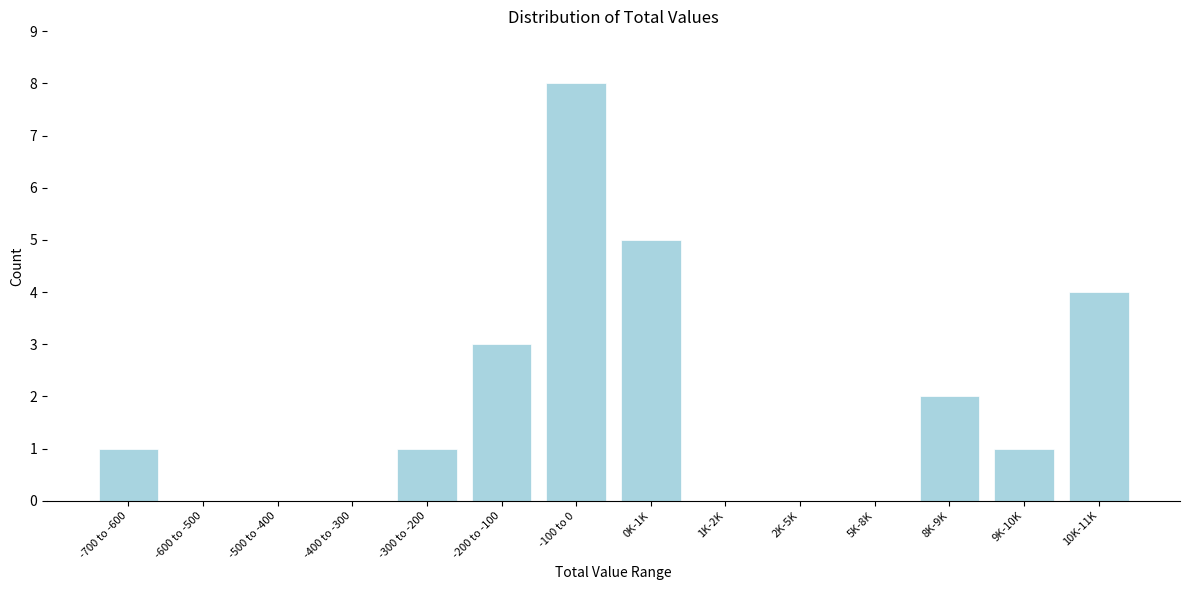

Reading left to right, list all the values displayed in this chart.

-700 to -600=1	-600 to -500=0	-500 to -400=0	-400 to -300=0	-300 to -200=1	-200 to -100=3	-100 to 0=8	0K-1K=5	1K-2K=0	2K-5K=0	5K-8K=0	8K-9K=2	9K-10K=1	10K-11K=4